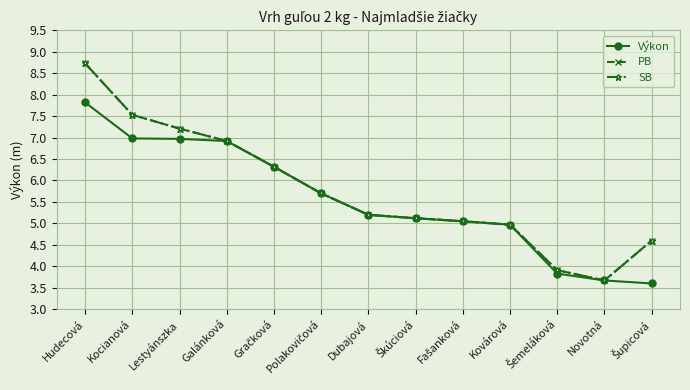

Does the chart display data point markers on the line(s)?

Yes